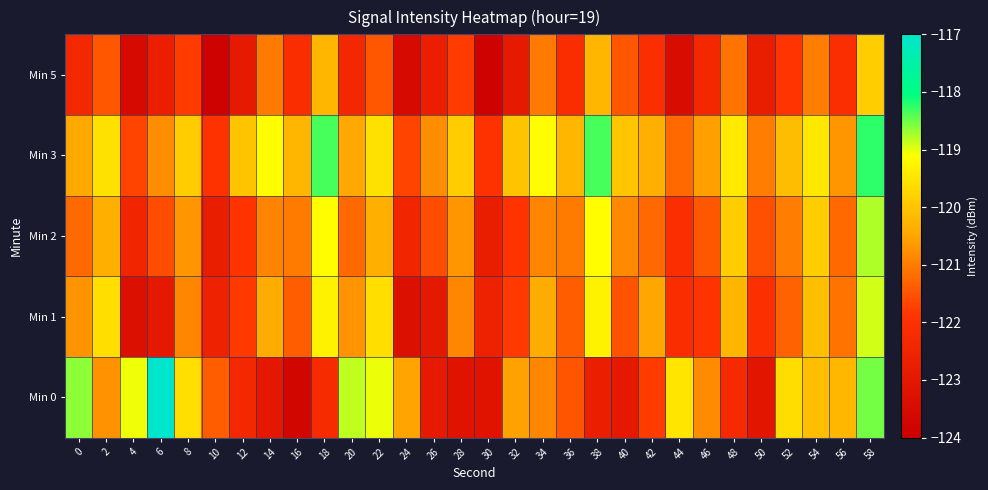

Which series has the widest spread of values?

Min 0